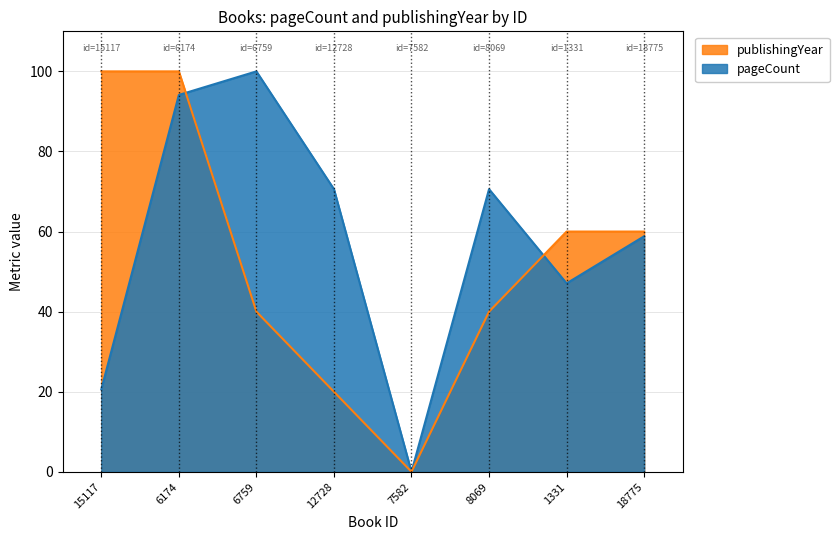

What is the label of the 4th point from the left?

12728